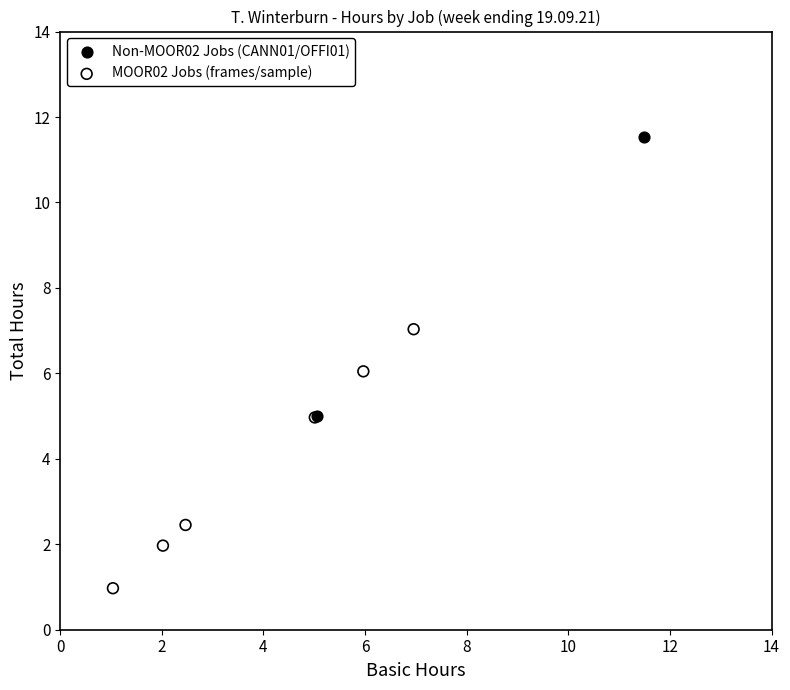

What are all the series names shown in the legend?

Non-MOOR02 Jobs (CANN01/OFFI01), MOOR02 Jobs (frames/sample)